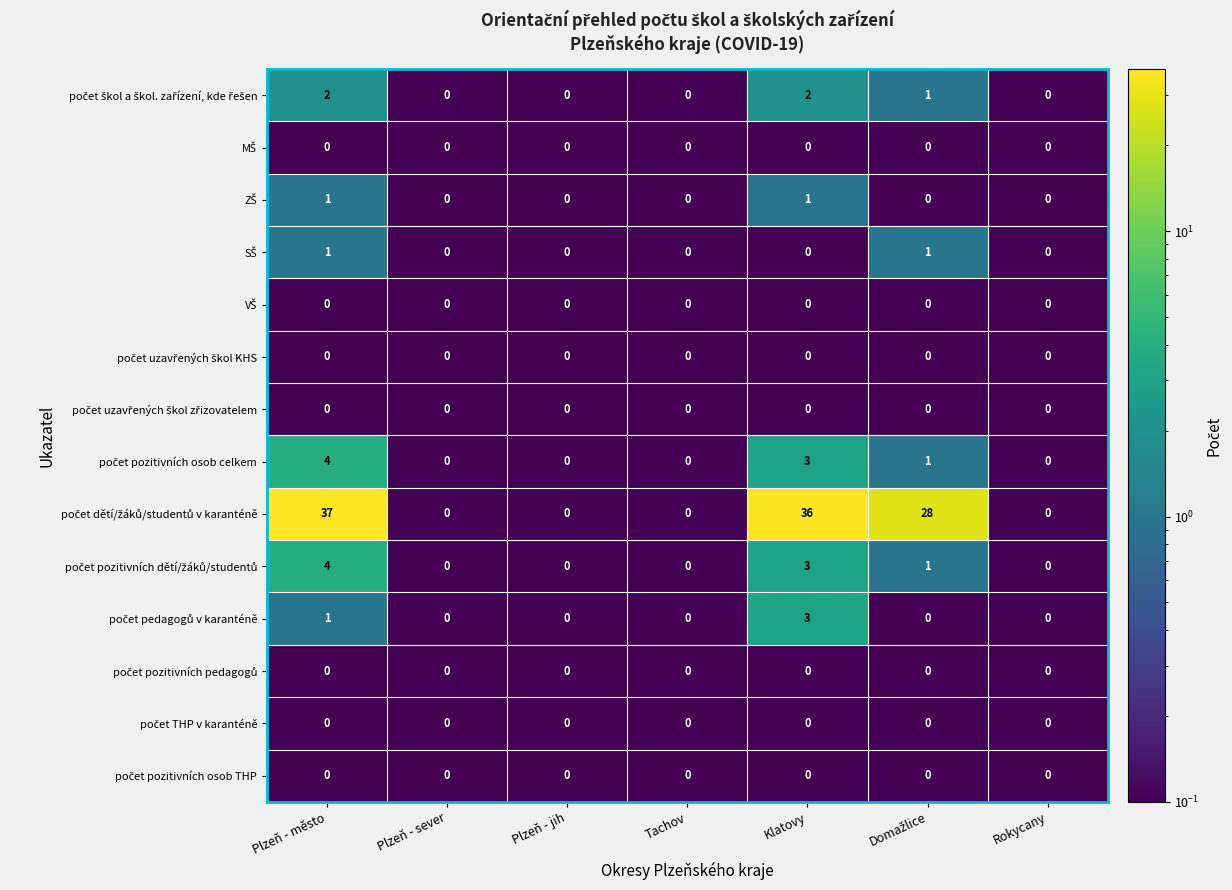

What is the spread (max minus min) of values at Klatovy?

36